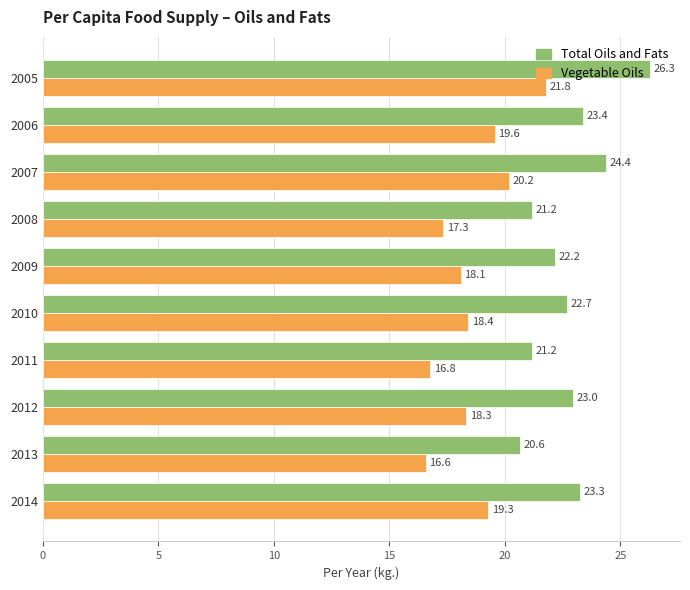

Which series has the largest total across all categories?

Total Oils and Fats